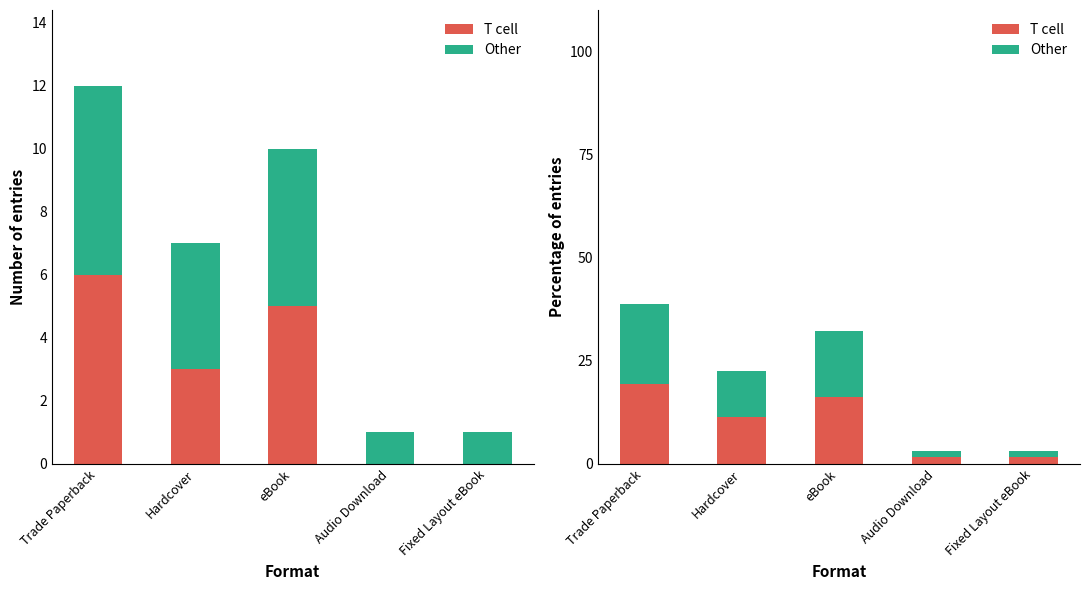

What is the average value of the T cell series?

10.0